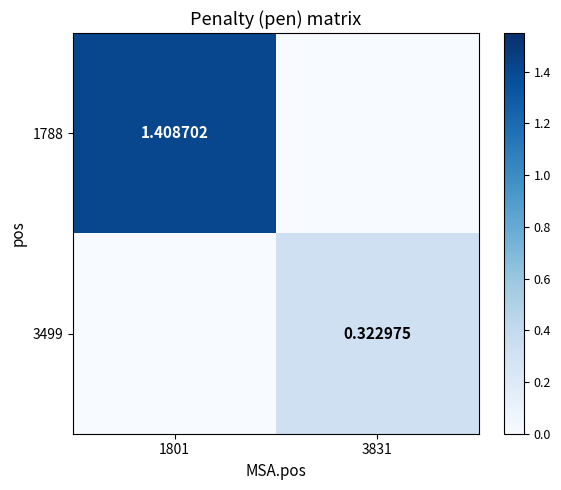

Is the value of 3499 at 3831 greater than the value of 1788 at 1801?

No